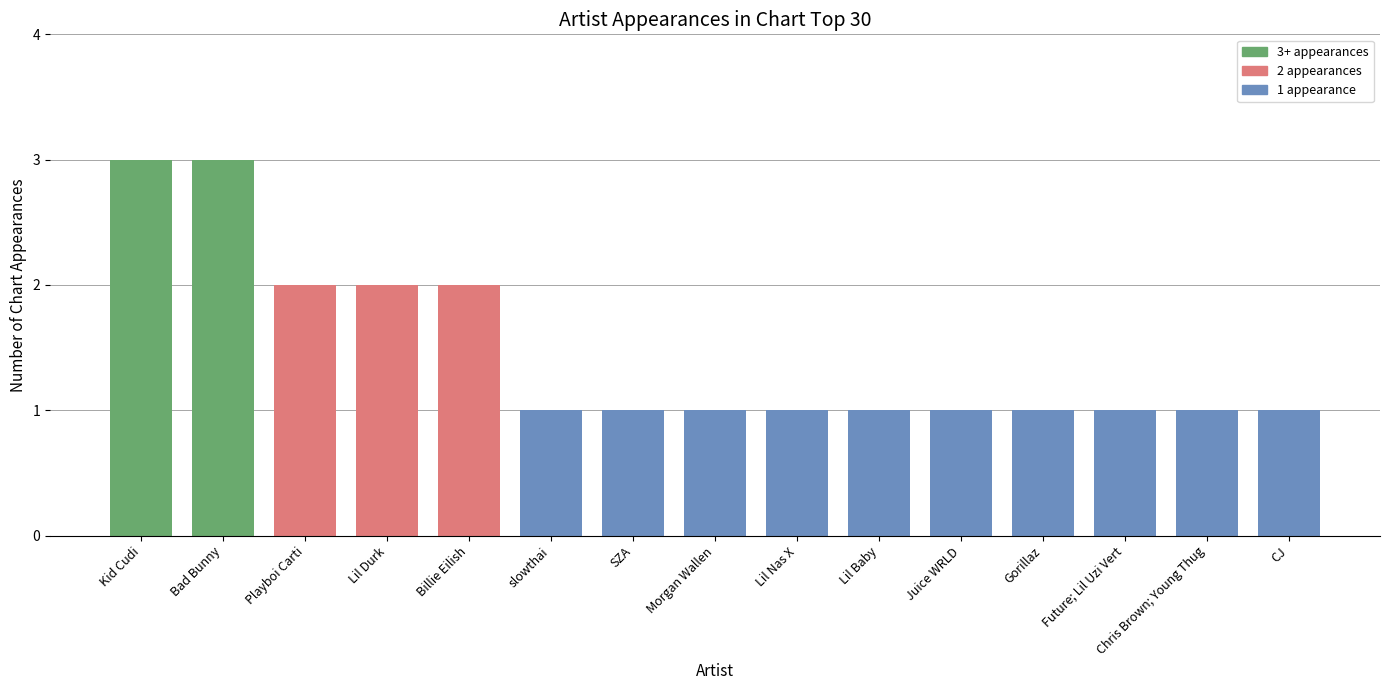

Reading right to left, transcribe all the data shown in this chart.

CJ=1	Chris Brown; Young Thug=1	Future; Lil Uzi Vert=1	Gorillaz=1	Juice WRLD=1	Lil Baby=1	Lil Nas X=1	Morgan Wallen=1	SZA=1	slowthai=1	Billie Eilish=2	Lil Durk=2	Playboi Carti=2	Bad Bunny=3	Kid Cudi=3